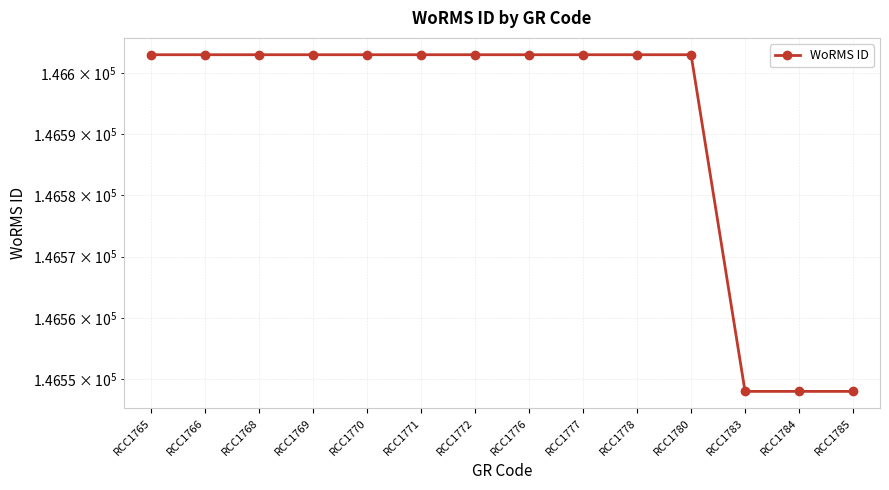

List the labels in order of value, smallest first.

RCC1783, RCC1784, RCC1785, RCC1765, RCC1766, RCC1768, RCC1769, RCC1770, RCC1771, RCC1772, RCC1776, RCC1777, RCC1778, RCC1780